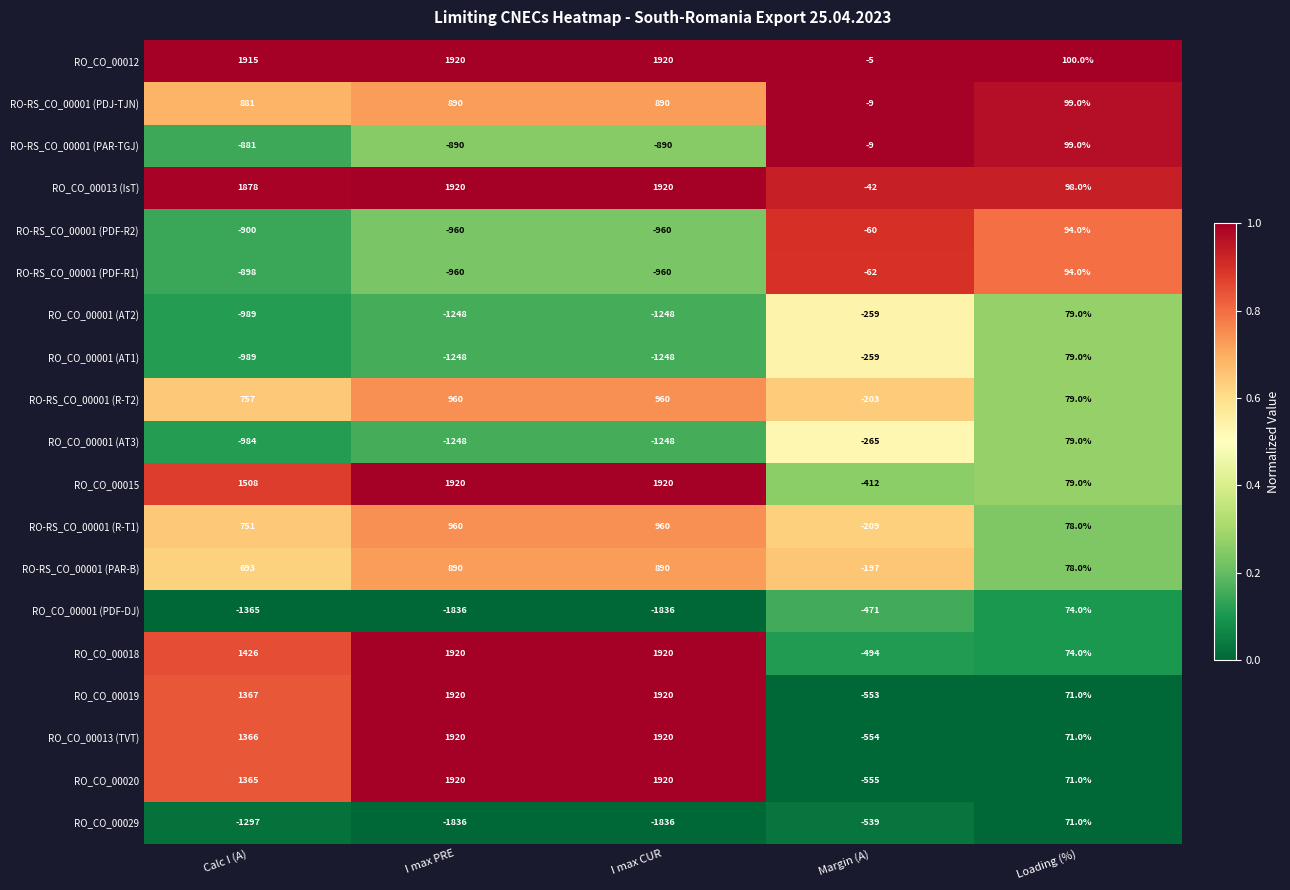

What is the difference between the RO_CO_00001 (AT1) values at I max PRE and Margin (A)?

989